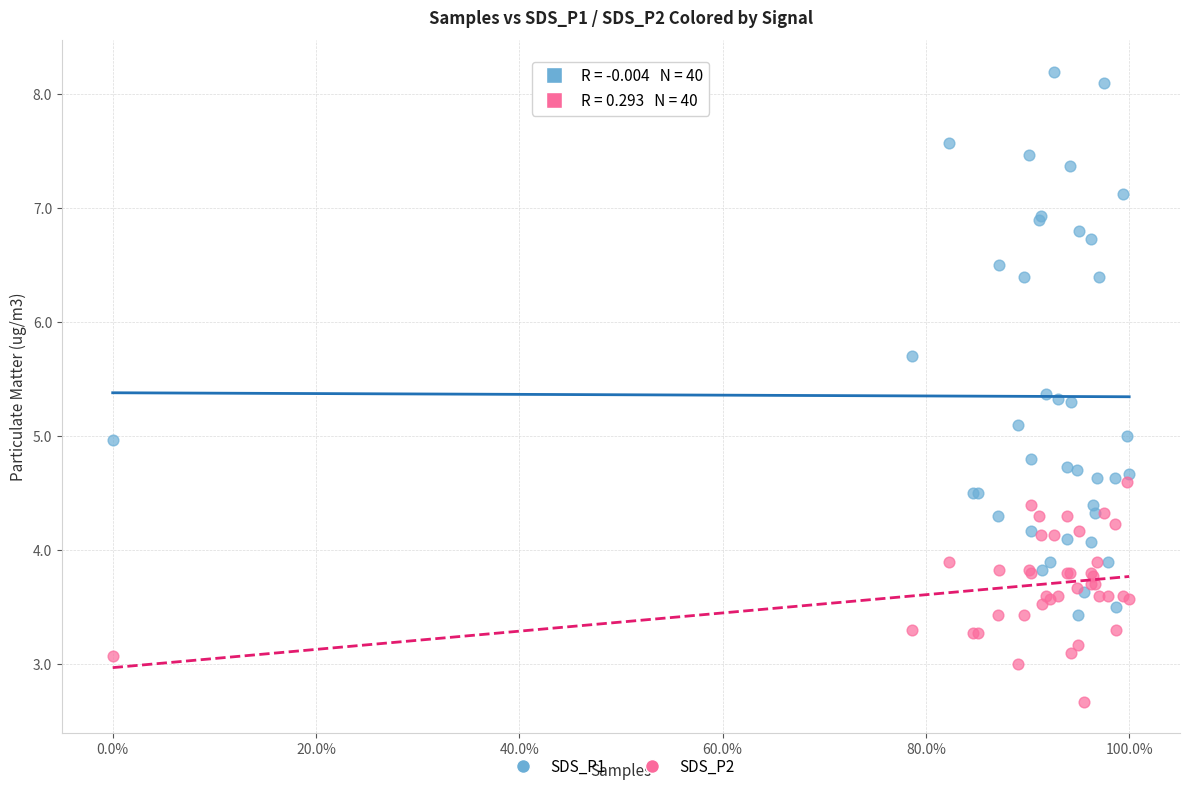

Which series reaches the minimum Y coordinate?

SDS_P2